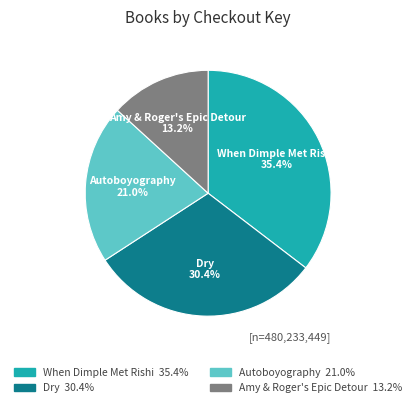

How many slices are in this pie chart?

4